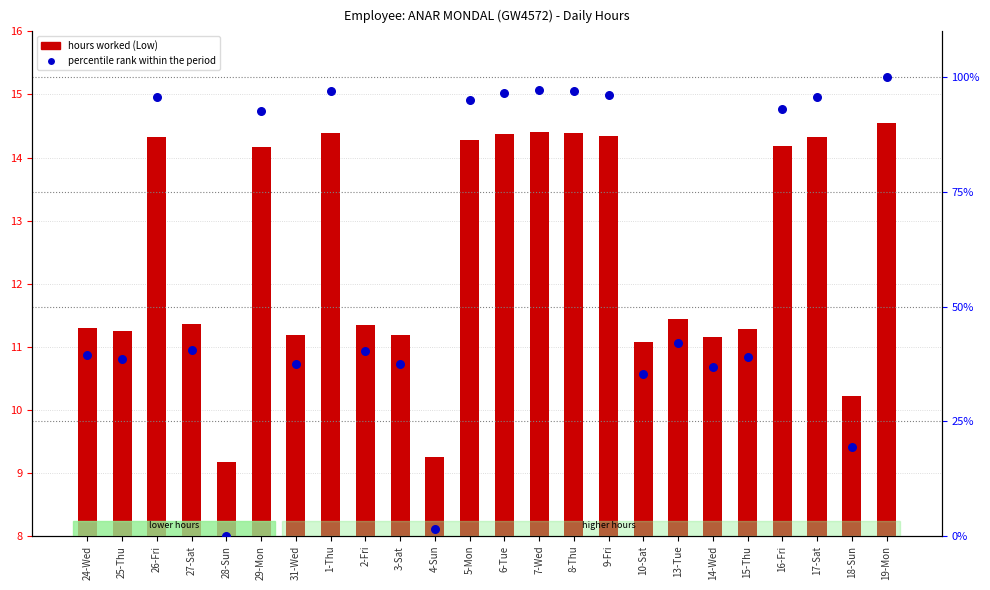

At which category is the sum across all series the highest?

19-Mon